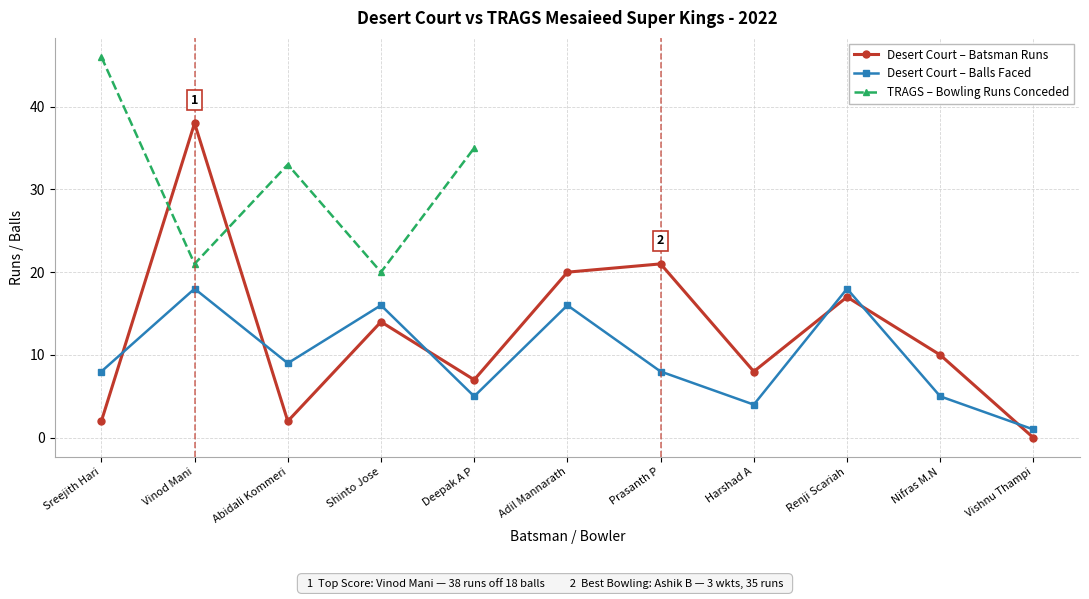

In Desert Court Batsman Balls, how many points are higher than both neighbors (excluding endpoints)?

4